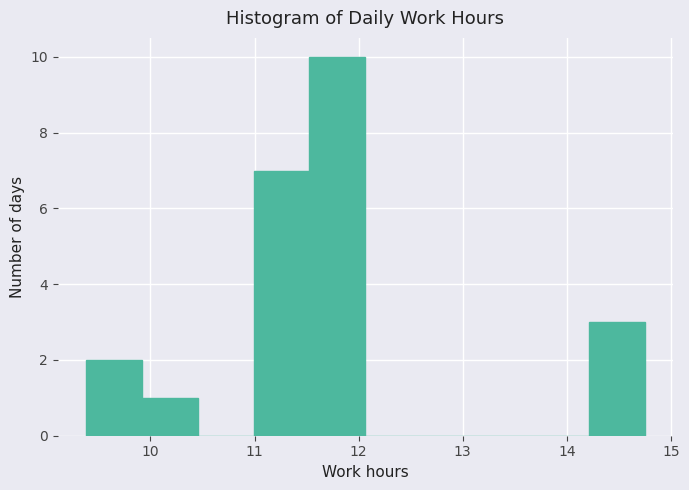

Reading left to right, list every bar in this chart as the range it spans on the x-axis followed by its height. Neither the bar edges nor the heights are printed on the chart, so give them approximately, as read against the axes.

9.4 to 9.9: 2
9.9 to 10.5: 1
10.5 to 11.0: 0
11.0 to 11.5: 7
11.5 to 12.1: 10
12.1 to 12.6: 0
12.6 to 13.1: 0
13.1 to 13.7: 0
13.7 to 14.2: 0
14.2 to 14.8: 3